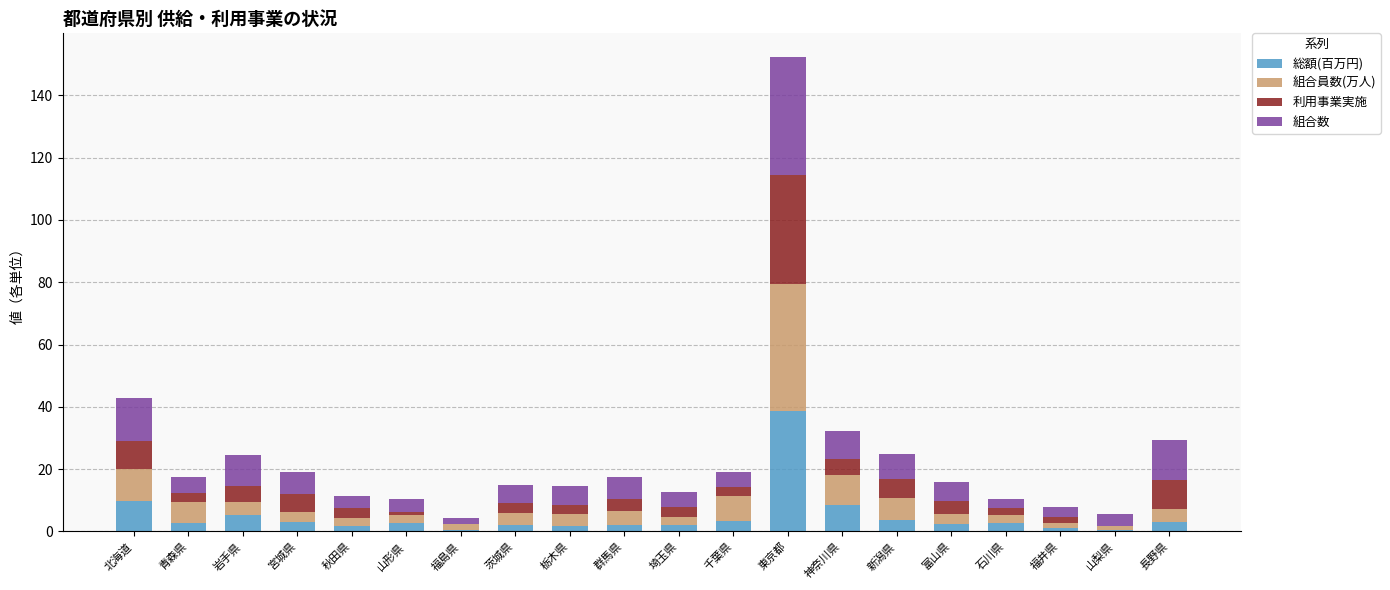

The value of 総額(百万円) at 千葉県 is 3.4. True or false?

True